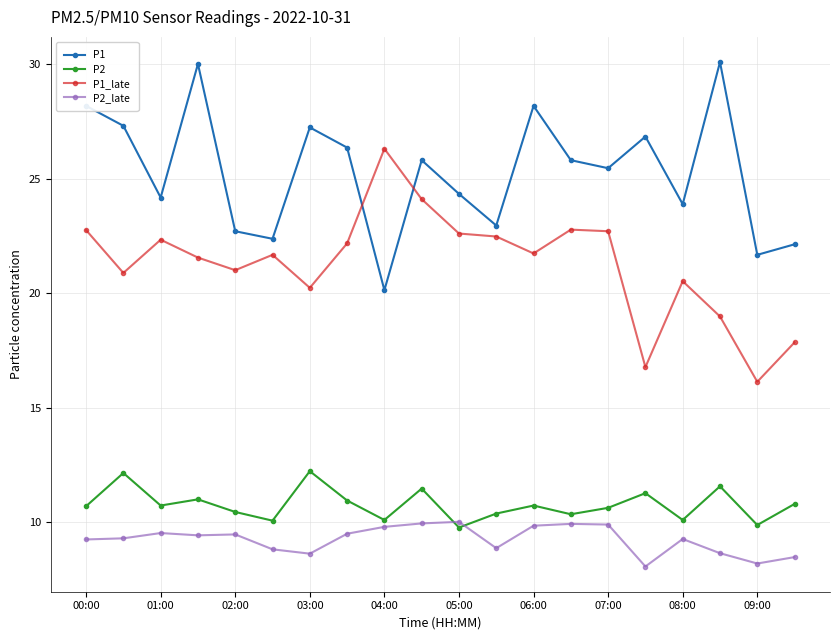

What is the minimum value for P1?

20.1